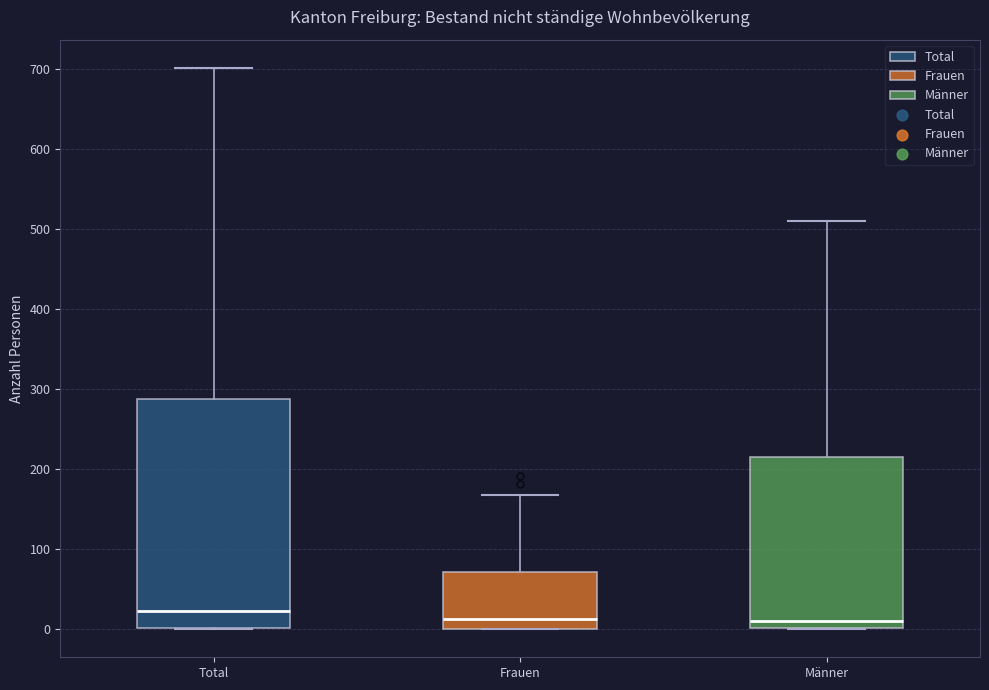

Reading left to right, read every box against the y-axis: the position of its median line, the range the box covers, and the ends of its whiskers. The values are not printed on the chart, so give them approximately, as read against the axis.

Total: median 20, box 0 to 290, whiskers 0 to 700
Frauen: median 10, box 0 to 70, whiskers 0 to 170
Männer: median 10, box 0 to 220, whiskers 0 to 510